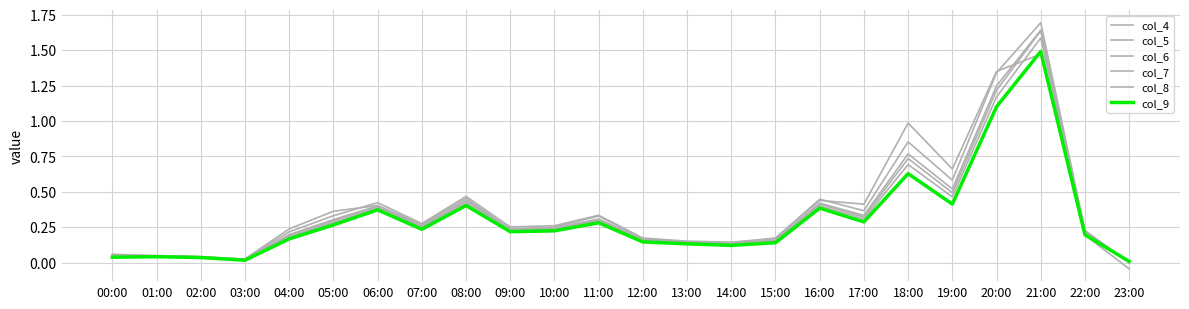

What position from the left is 14:00?

15